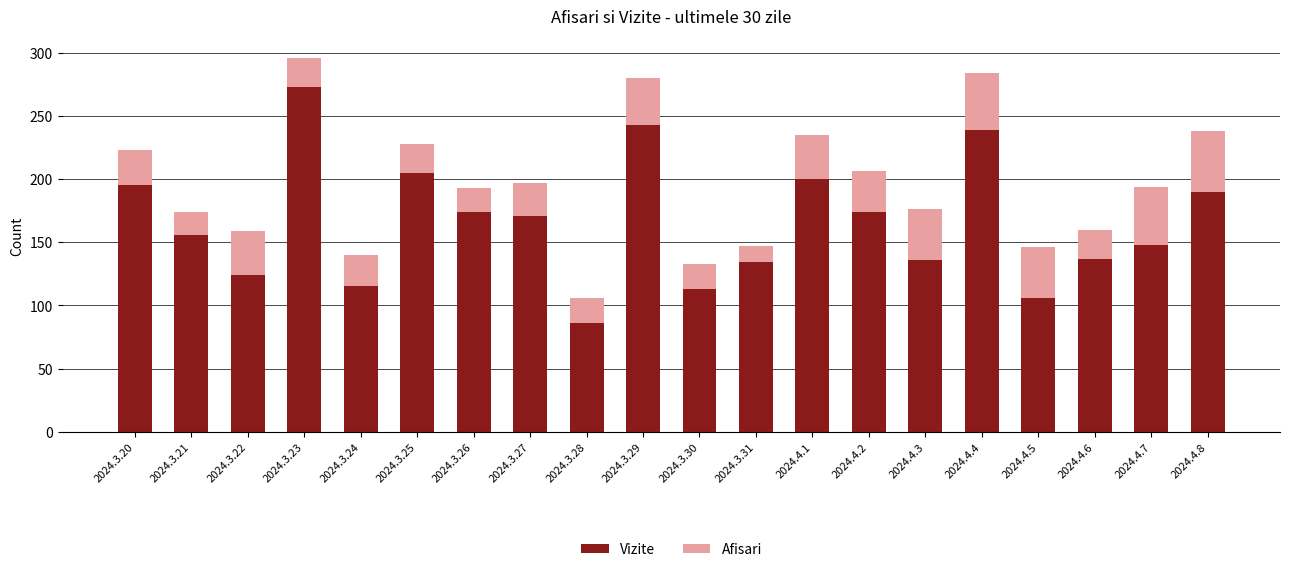

At which label does Vizite reach its minimum?

2024.3.28